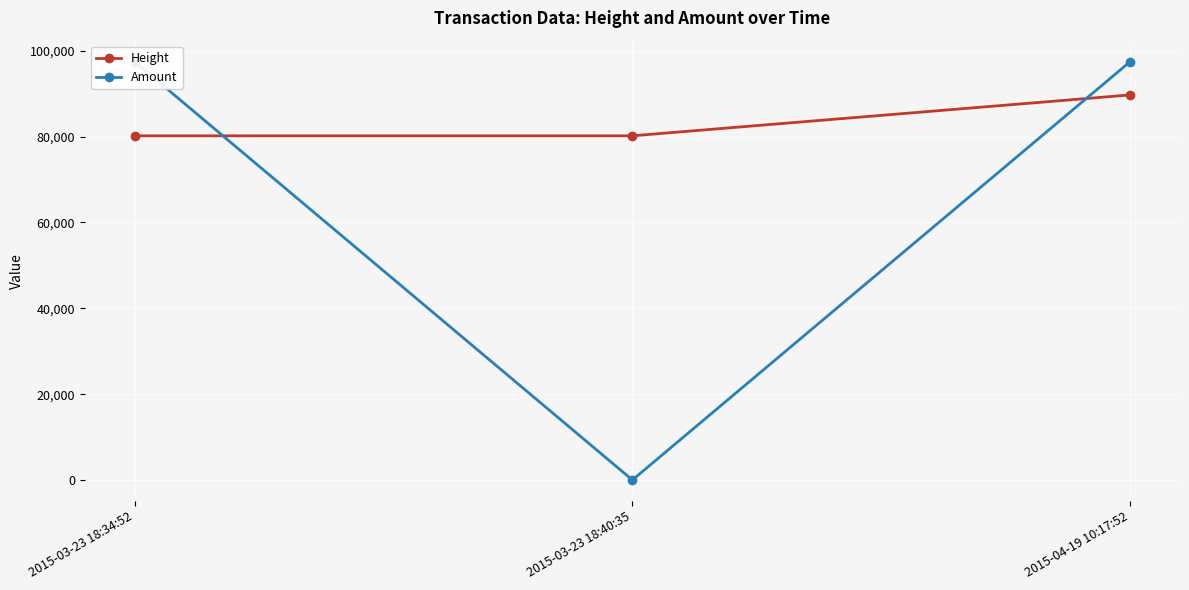

What is the sum of the Amount values at 2015-04-19 10:17:52 and 2015-03-23 18:34:52?

194974